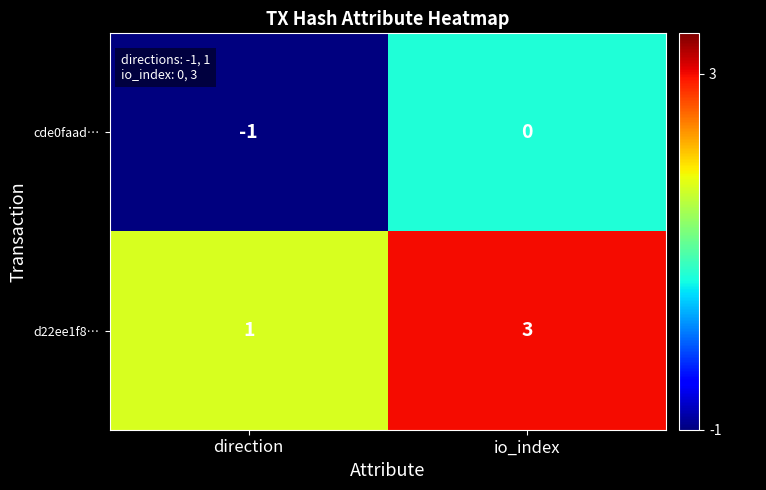

Where is cde0faad… nearest to the value 0?

io_index